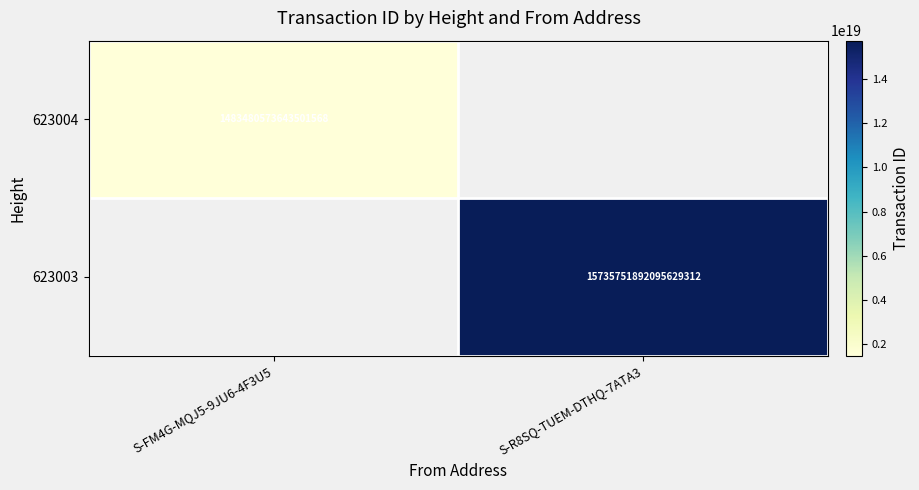

The 623004 series shows 1483480573643501568 at S-FM4G-MQJ5-9JU6-4F3U5. True or false?

True